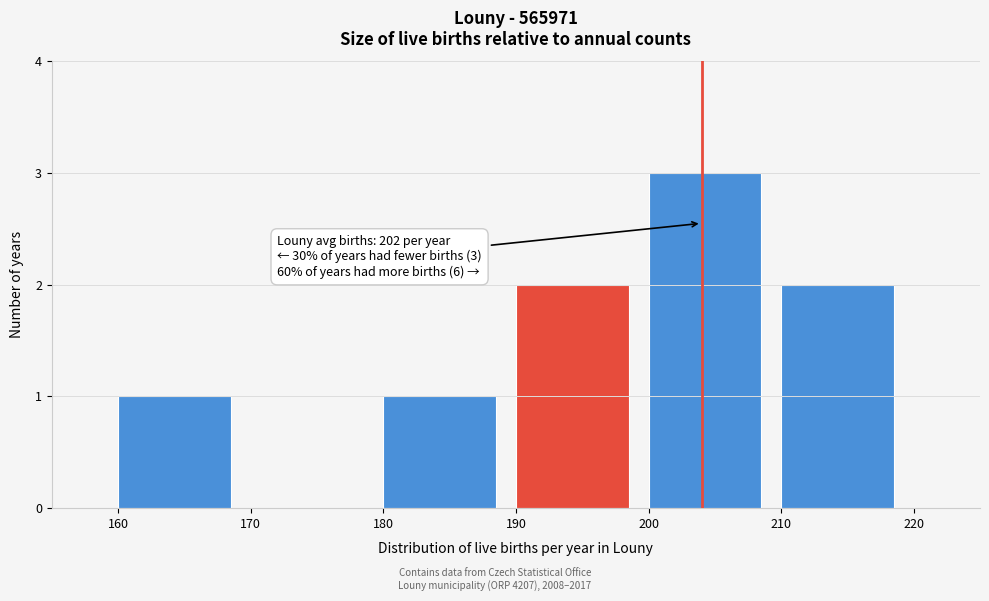

Over which range of the x-axis is the bar tallest?

200 to 210